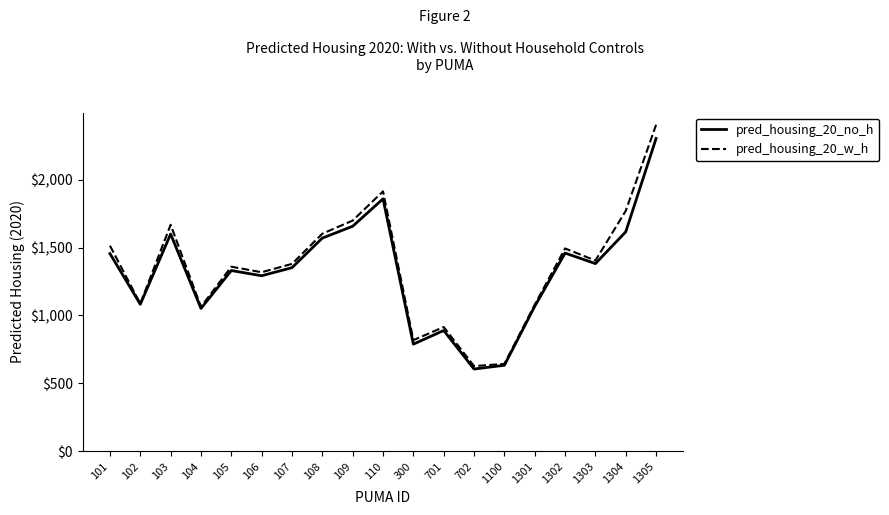

Is this an area chart (filled region under the line)?

No